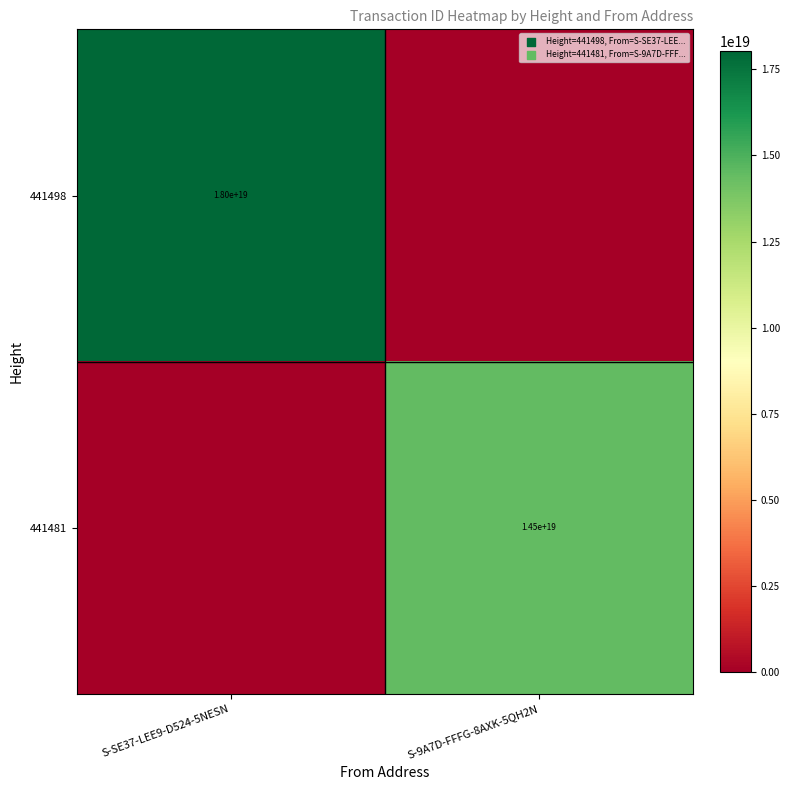

Is it true that 441481 equals 14500000000000000000 at S-9A7D-FFFG-8AXK-5QH2N?

True